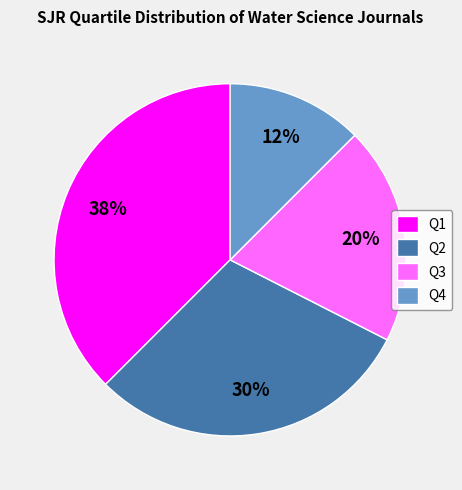

What percentage is the Q3 slice, to the nearest percent?

20%